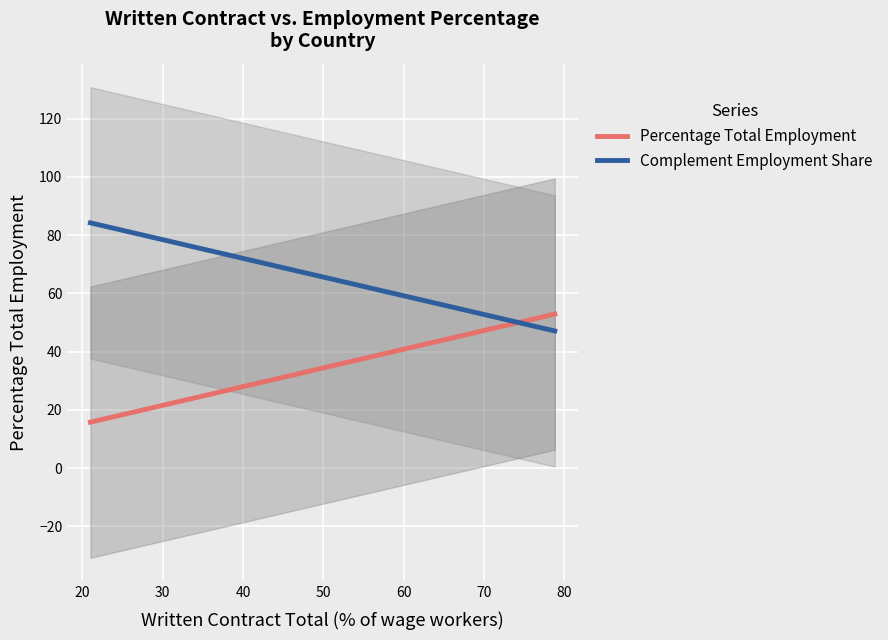

What is the minimum value for Percentage Total Employment?

15.8